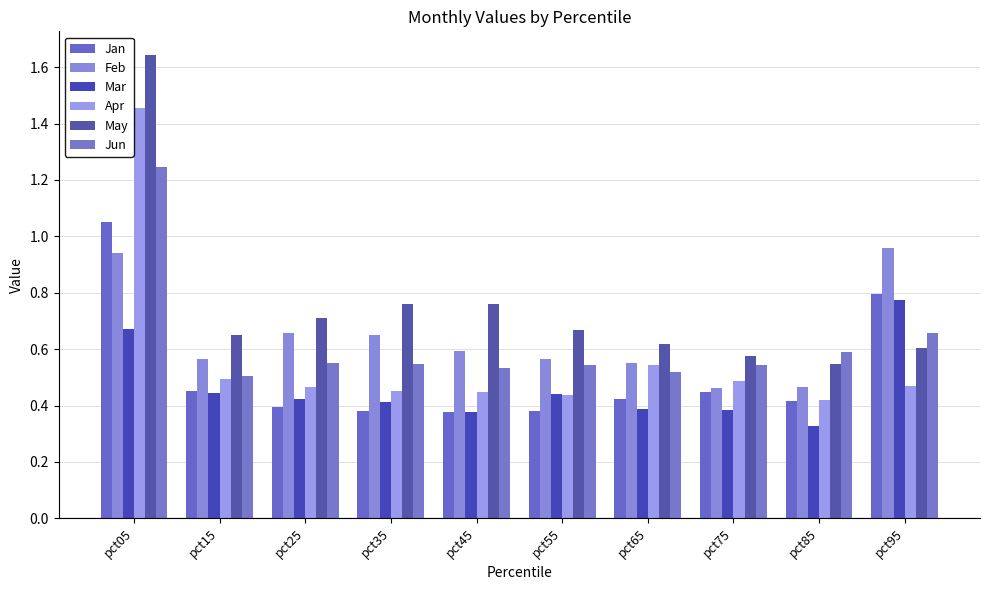

How many bars are there in total?

60